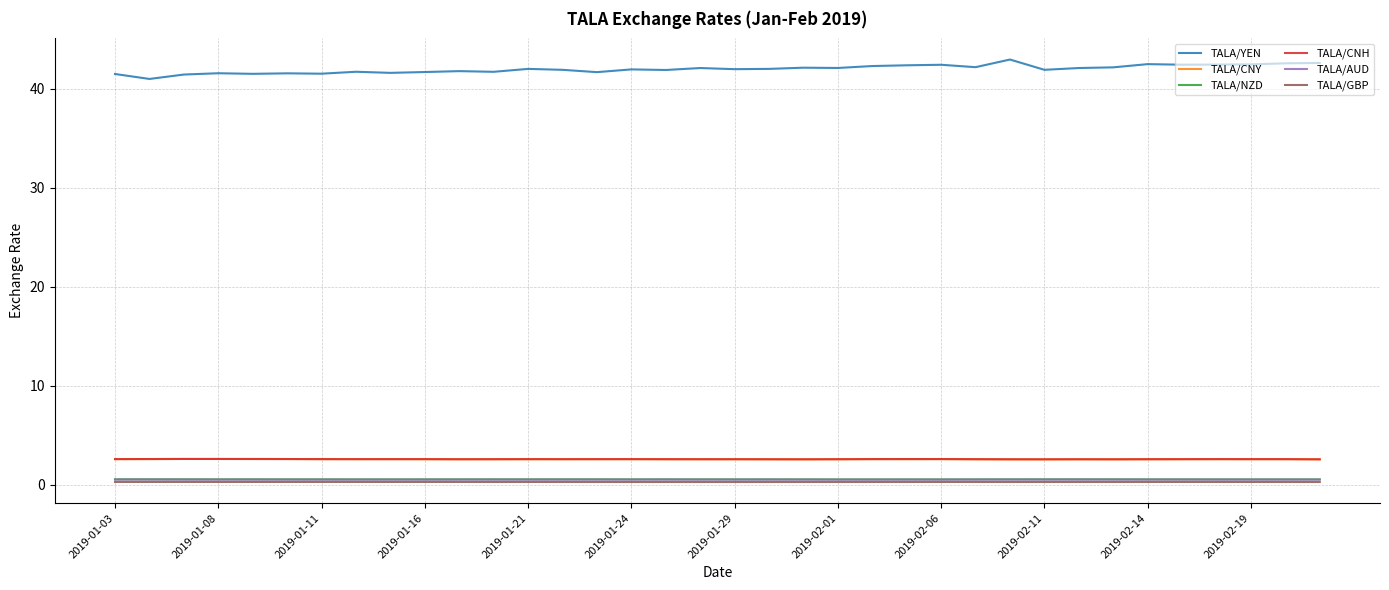

Which series has the largest total across all categories?

TALA/YEN